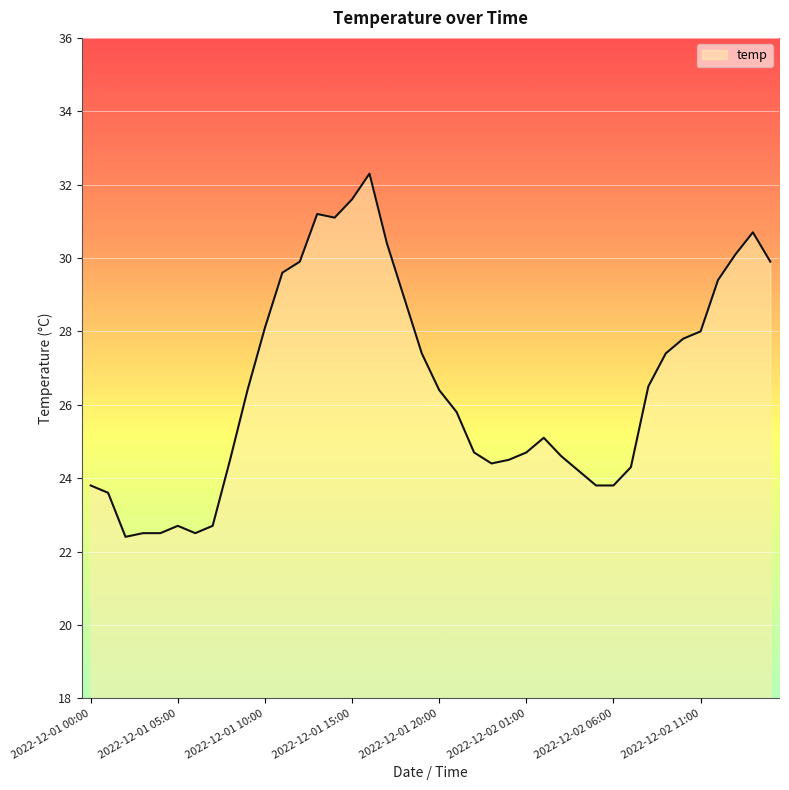

What is the minimum value shown in the chart?

22.4